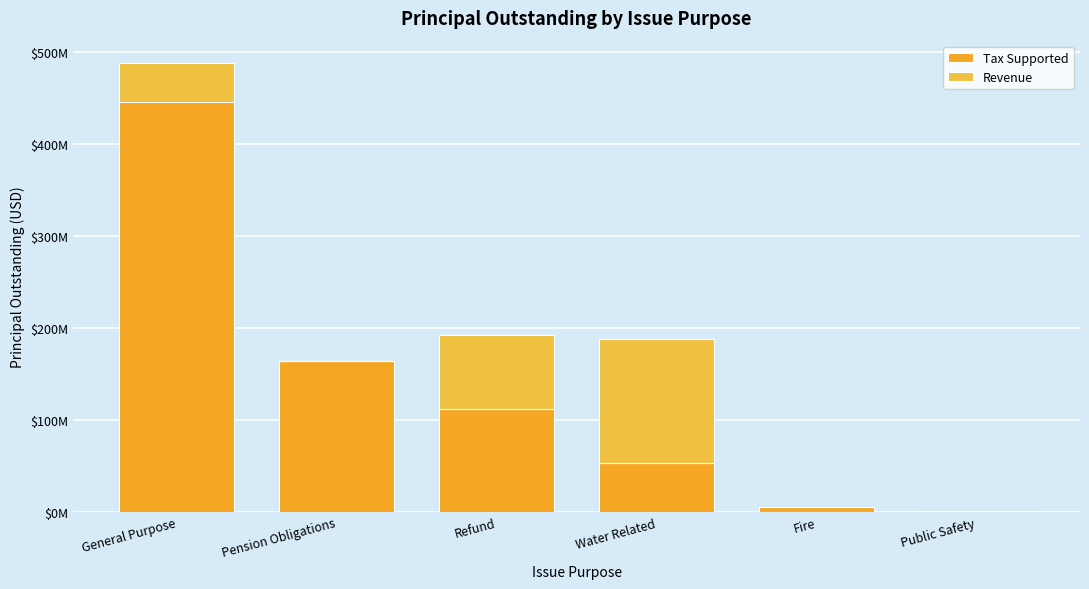

What are all the series names shown in the legend?

Tax Supported, Revenue